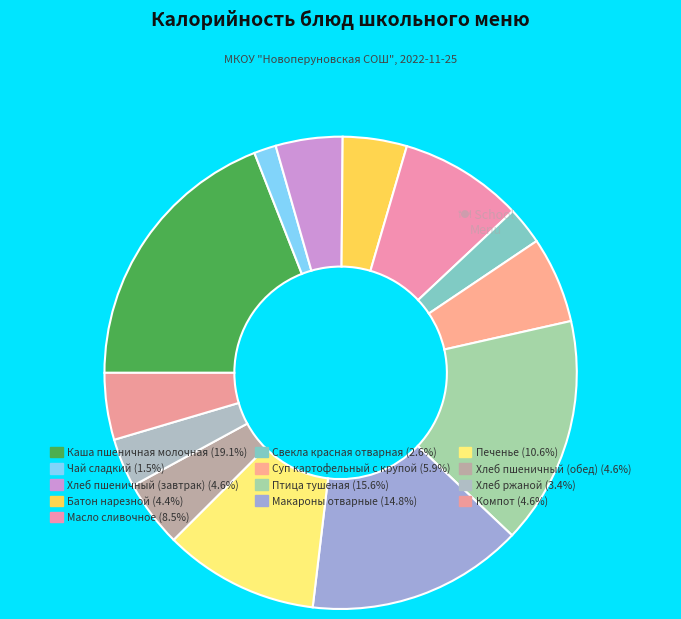

How many slices are in this pie chart?

13